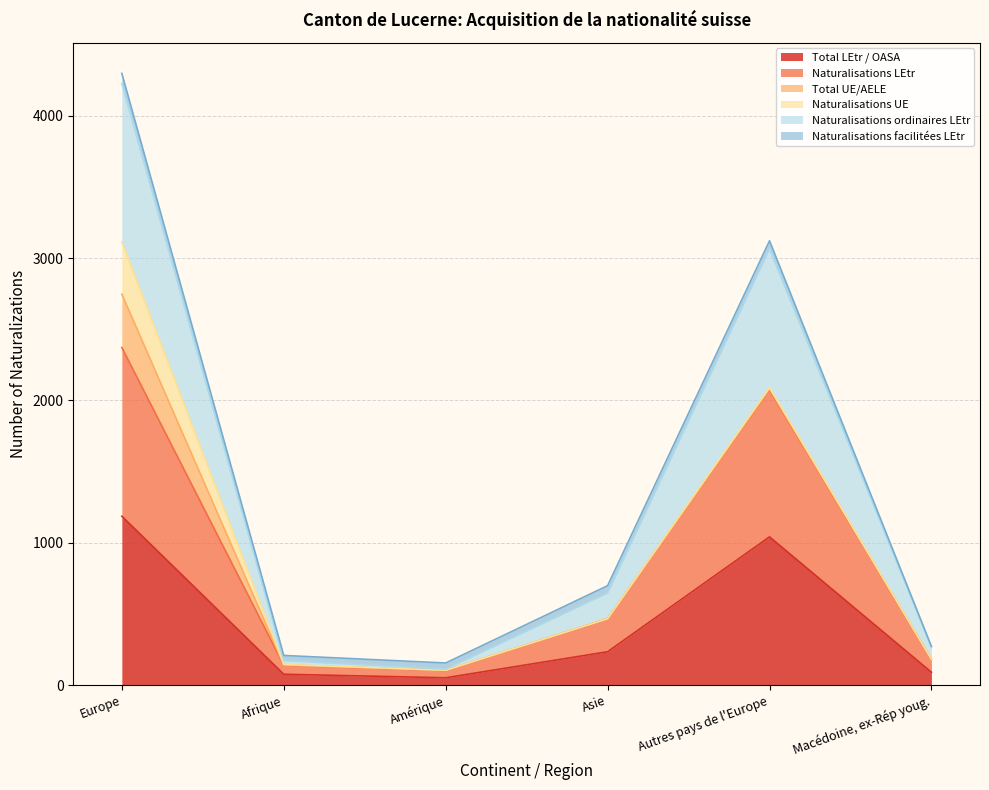

What is the value of the Total LEtr / OASA point at the 4th from the left?

235